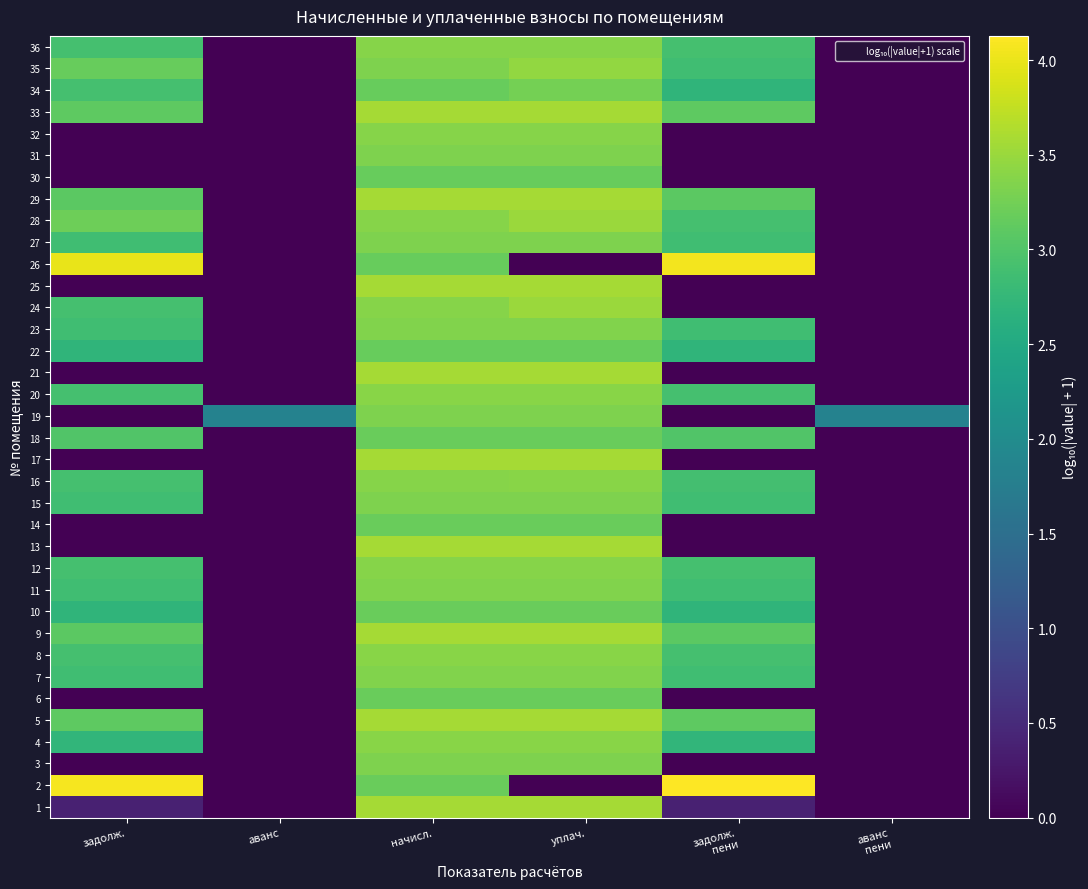

Count the number of categories in the chart.

6